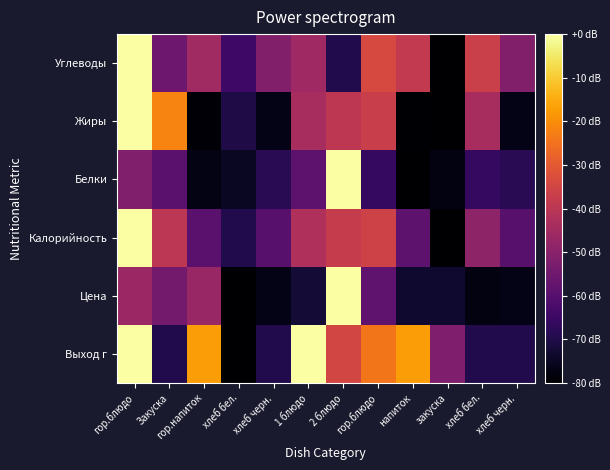

At which category does the chart reach its minimum across all series?

хлеб бел.